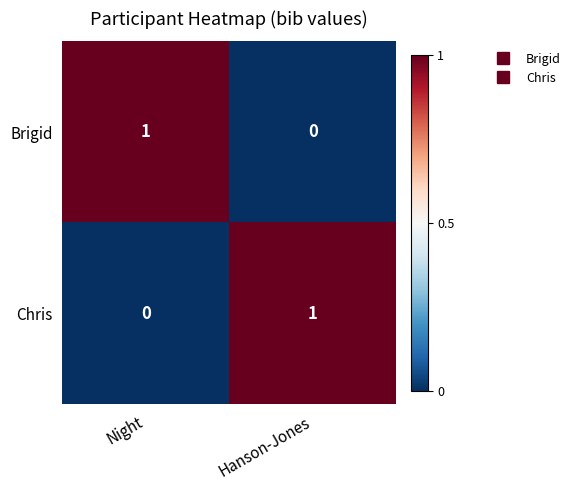

Which category has the highest value in the Brigid series?

Night